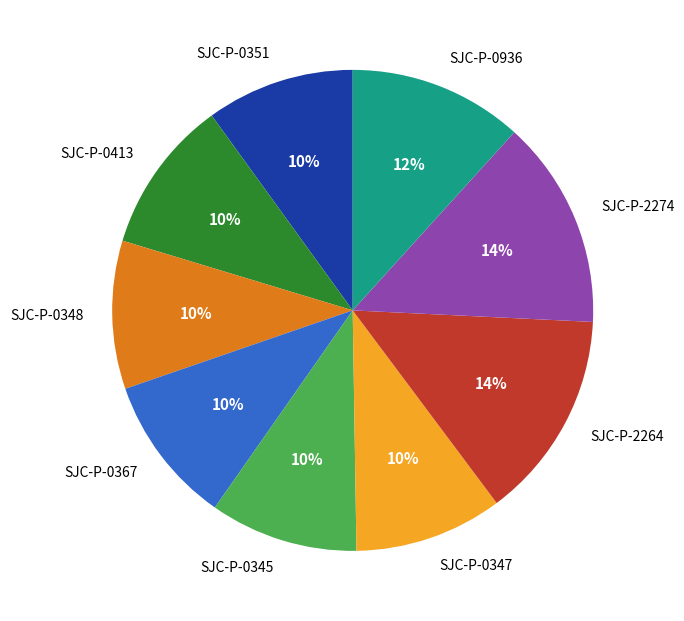

Is SJC-P-0345 the majority of the pie?

No